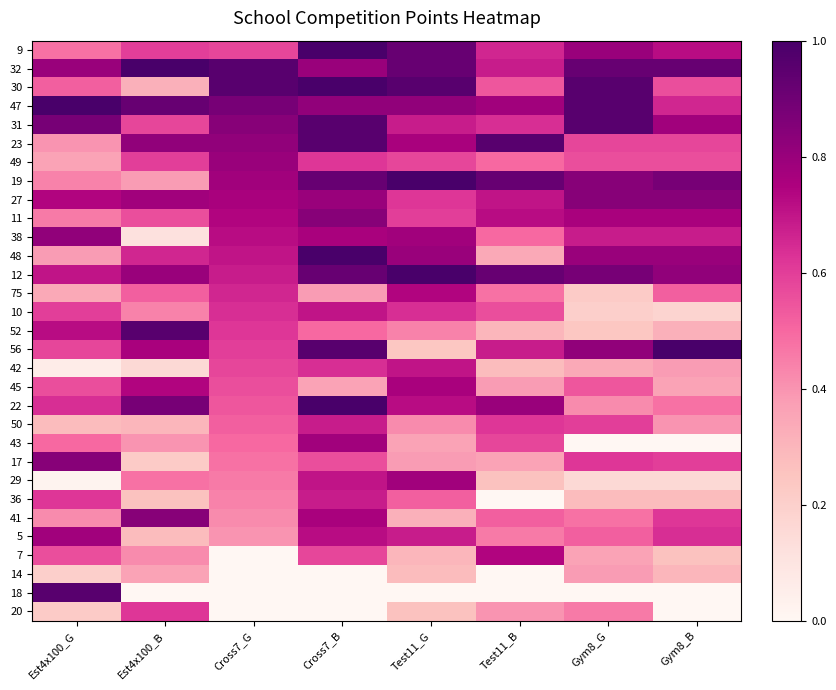

What is the spread (max minus min) of values at Test11_B?

1.0